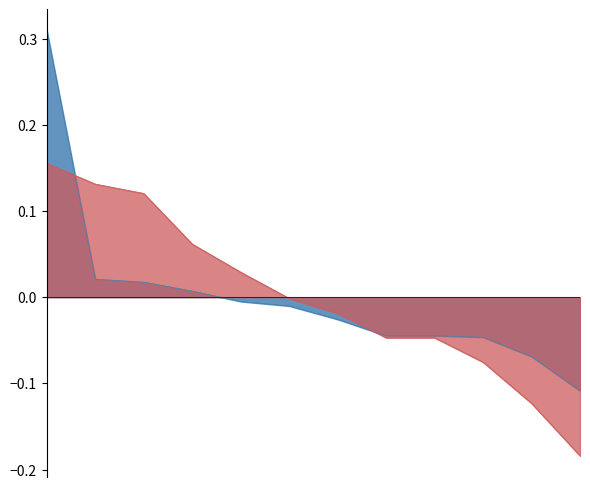

Where is Ladies Yngre nearest to the value 0?

5